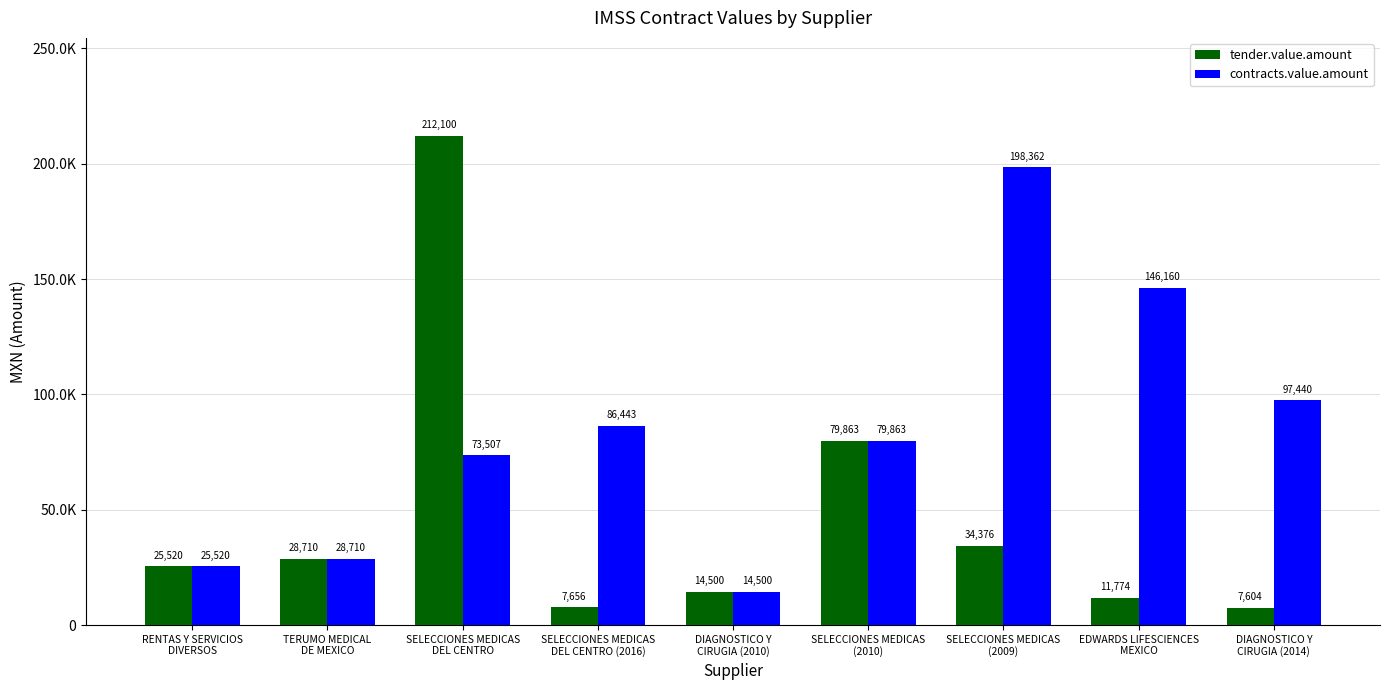

What is the difference between the tender.value.amount values at SELECCIONES MEDICAS
DEL CENTRO (2016) and RENTAS Y SERVICIOS
DIVERSOS?

17864.0